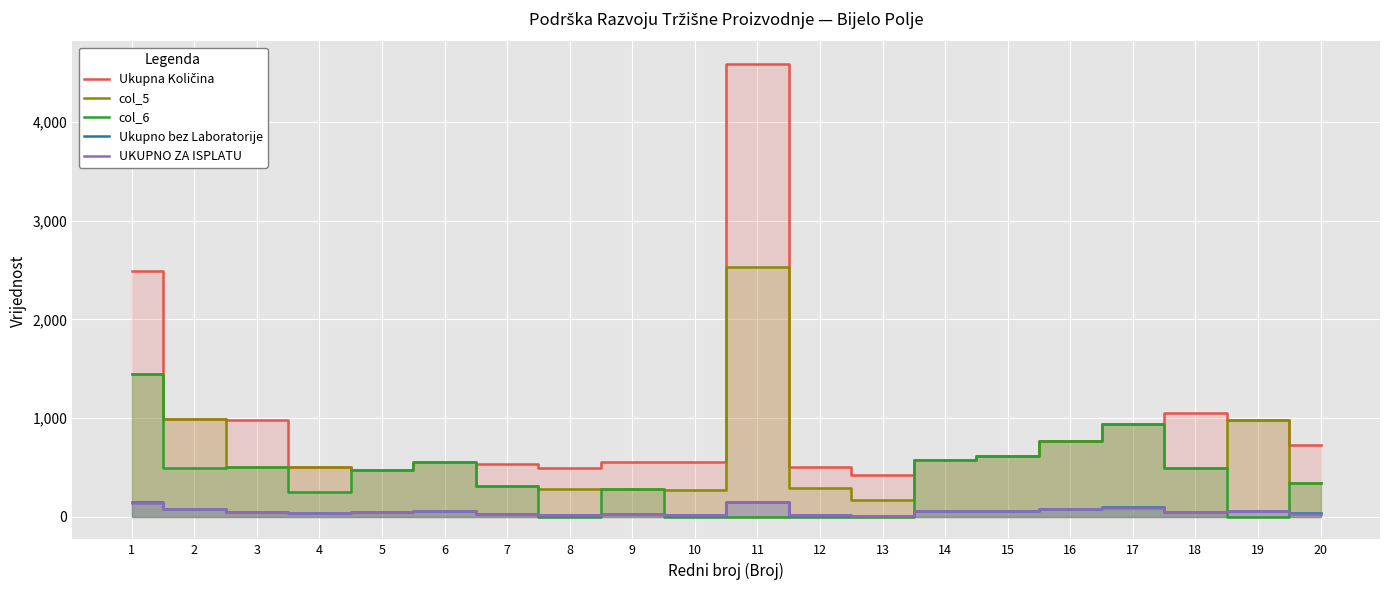

At how many categories does at least one series exceed 2852?

1